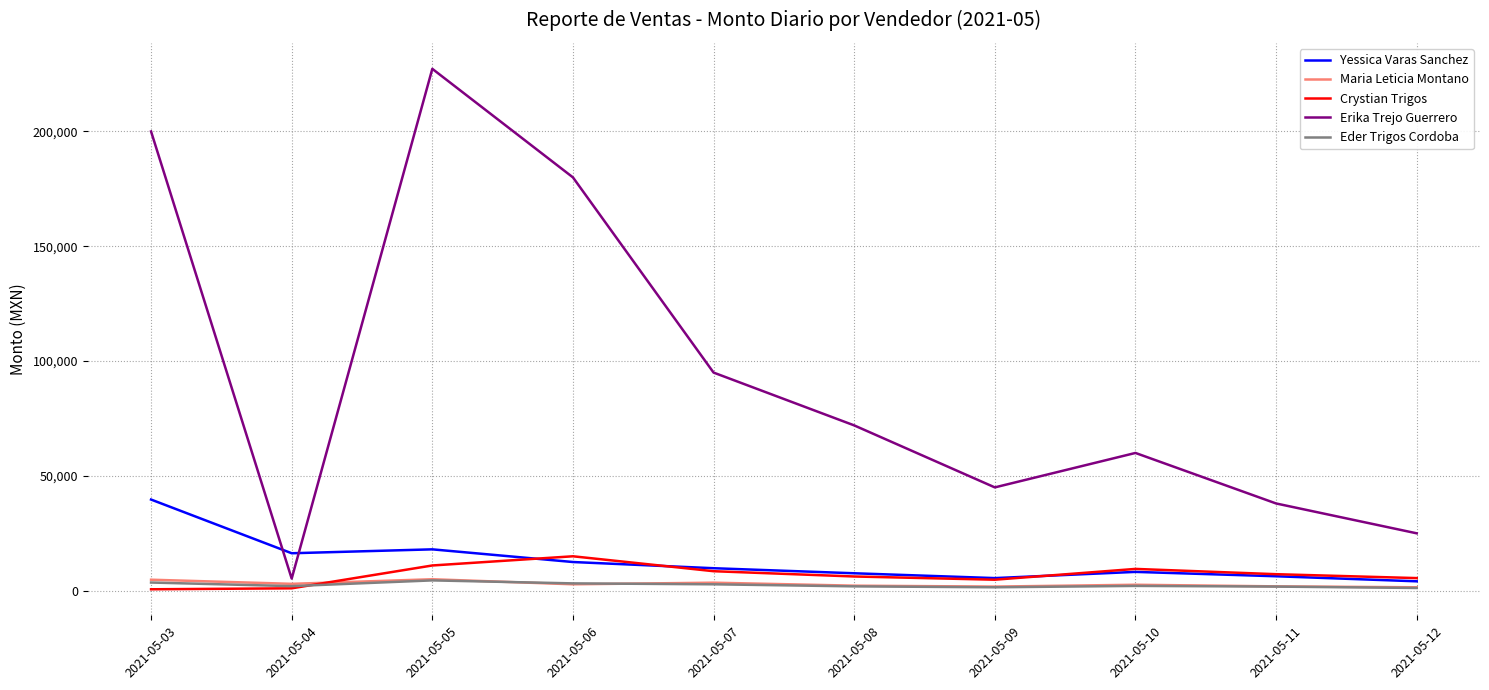

List the labels in order of Erika Trejo Guerrero value, smallest first.

2021-05-04, 2021-05-12, 2021-05-11, 2021-05-09, 2021-05-10, 2021-05-08, 2021-05-07, 2021-05-06, 2021-05-03, 2021-05-05